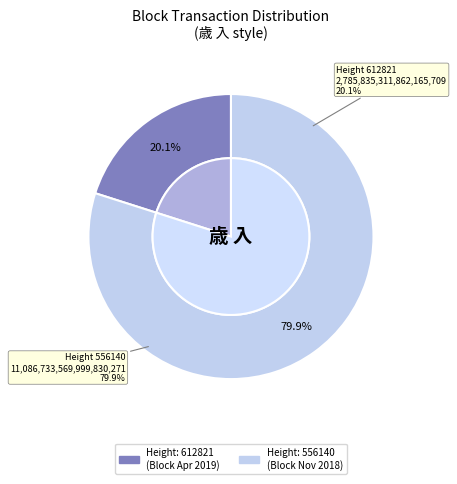

Is there any slice that represents more than half of the pie?

Yes